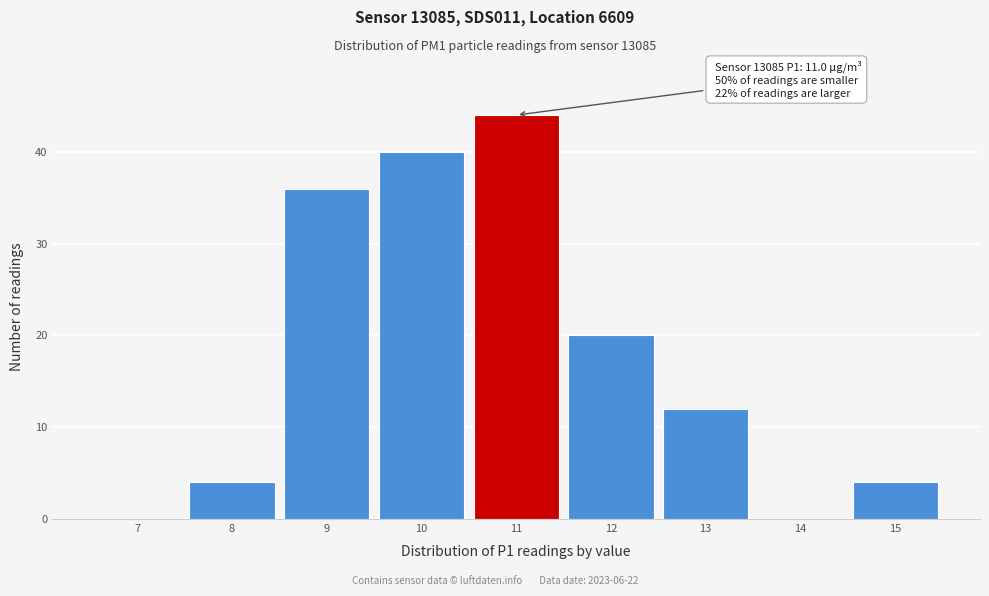

Reading right to left, what are all the values shown in this chart?

15=4	14=0	13=12	12=20	11=44	10=40	9=36	8=4	7=0